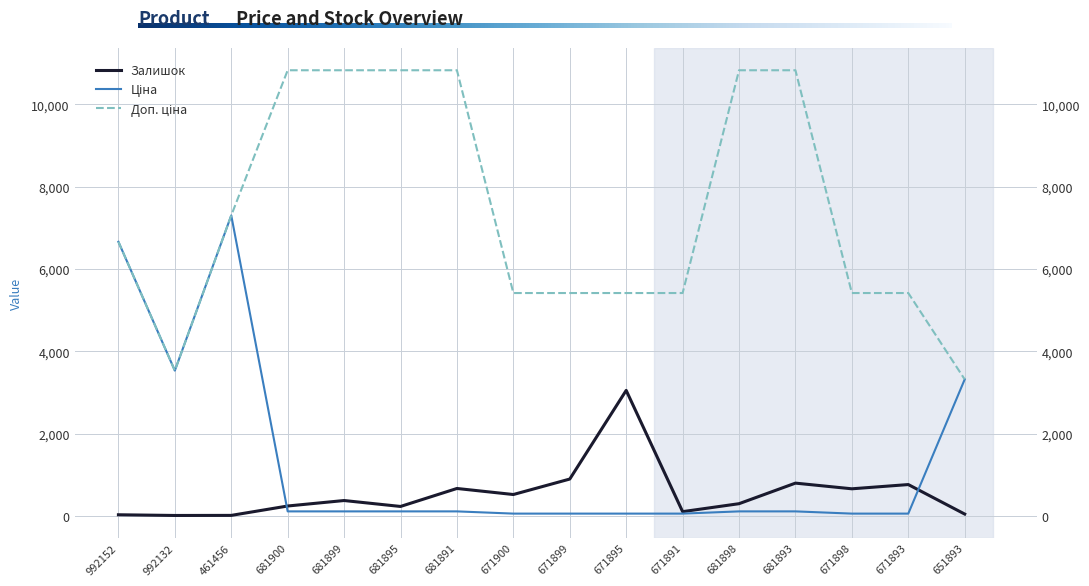

Rank the series by their maximum value, from lowest to highest.

Залишок, Ціна, Доп. ціна